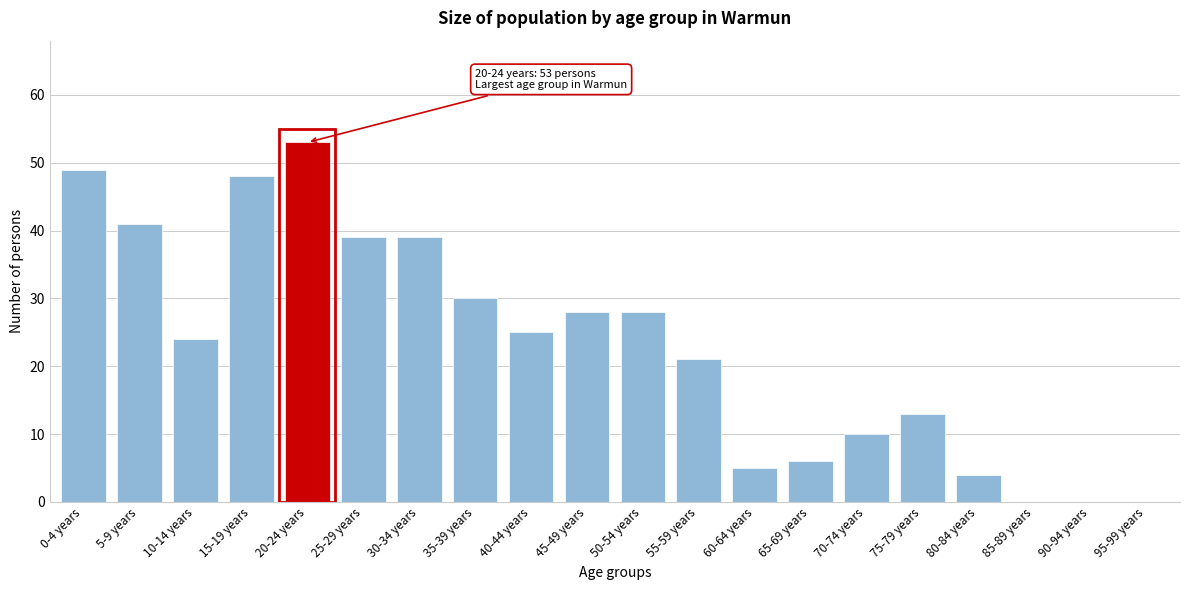

Reading left to right, list all the values displayed in this chart.

0-4 years=49	5-9 years=41	10-14 years=24	15-19 years=48	20-24 years=53	25-29 years=39	30-34 years=39	35-39 years=30	40-44 years=25	45-49 years=28	50-54 years=28	55-59 years=21	60-64 years=5	65-69 years=6	70-74 years=10	75-79 years=13	80-84 years=4	85-89 years=0	90-94 years=0	95-99 years=0